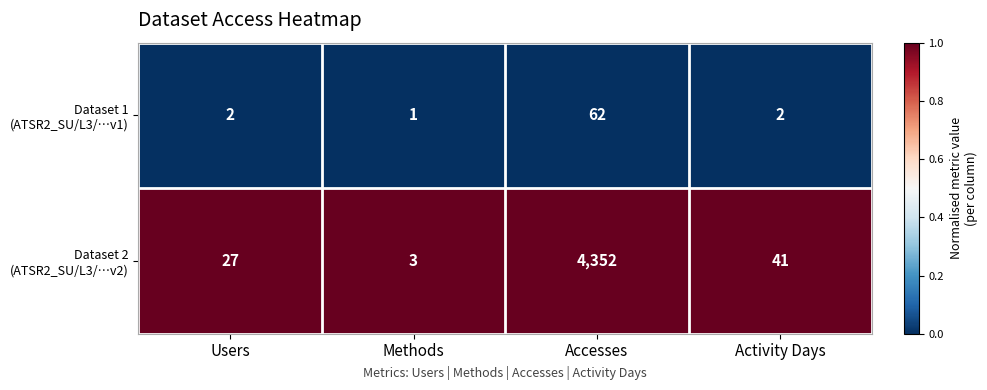

What is the maximum value shown in the chart?

4352